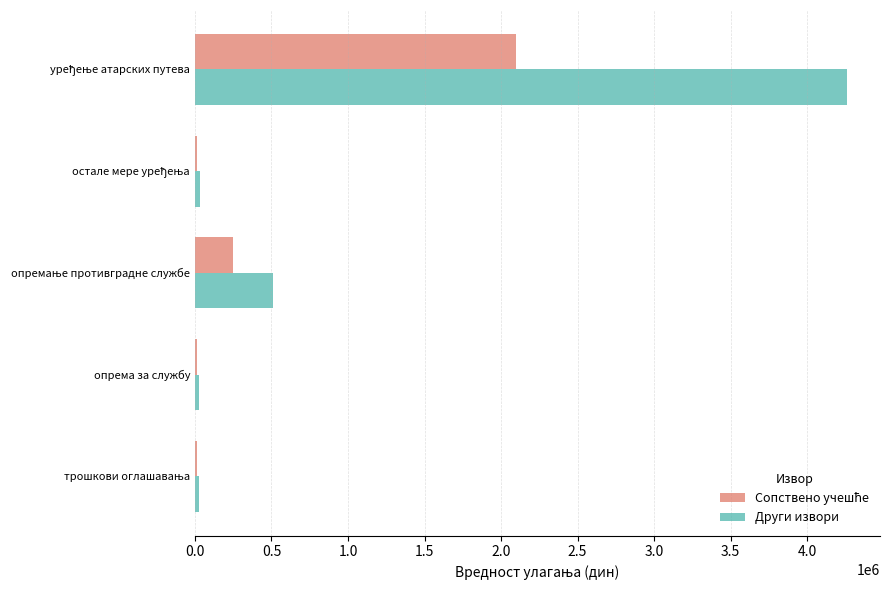

What is the maximum value for Други извори?

4263636